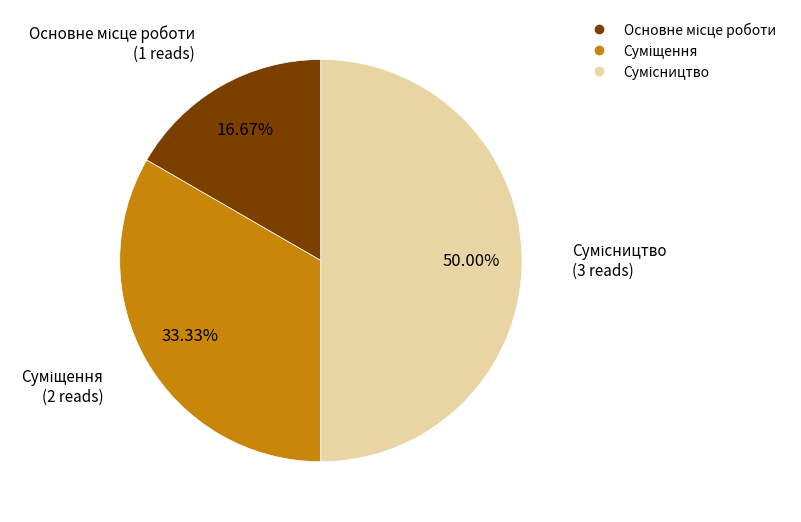

How much of the chart is everything except Основне місце роботи?

83.3%